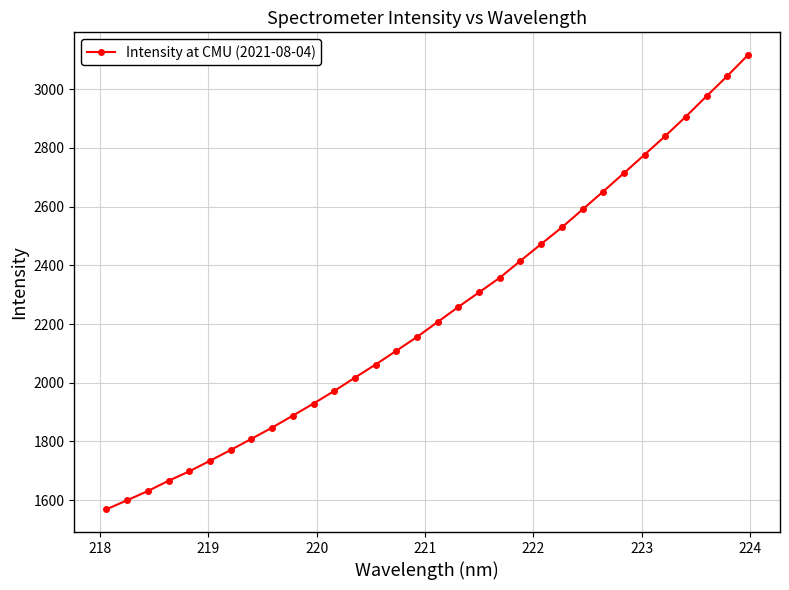

What is the difference between the maximum and second lowest values?

1516.5